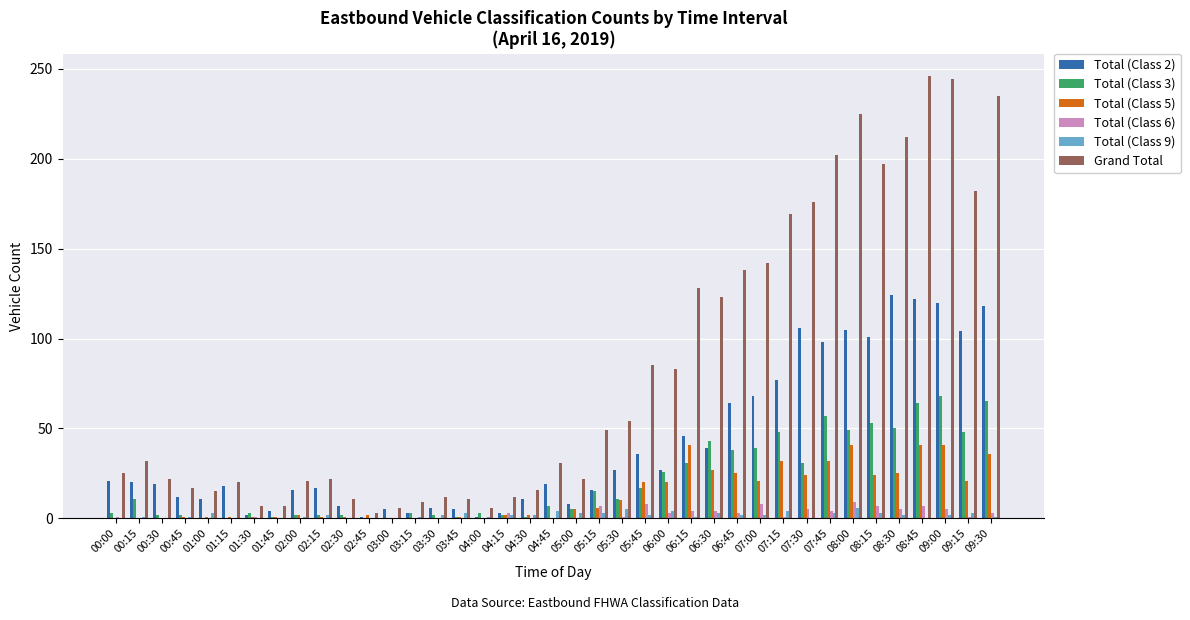

What is the total value across all series at 09:00?

480